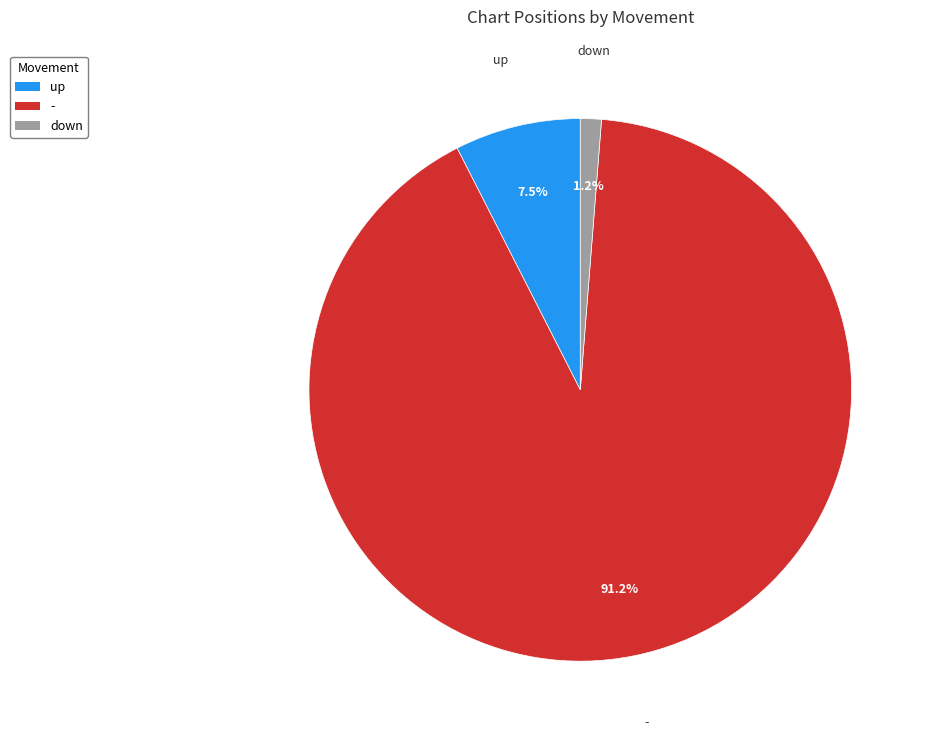

Does any single category account for the majority?

Yes